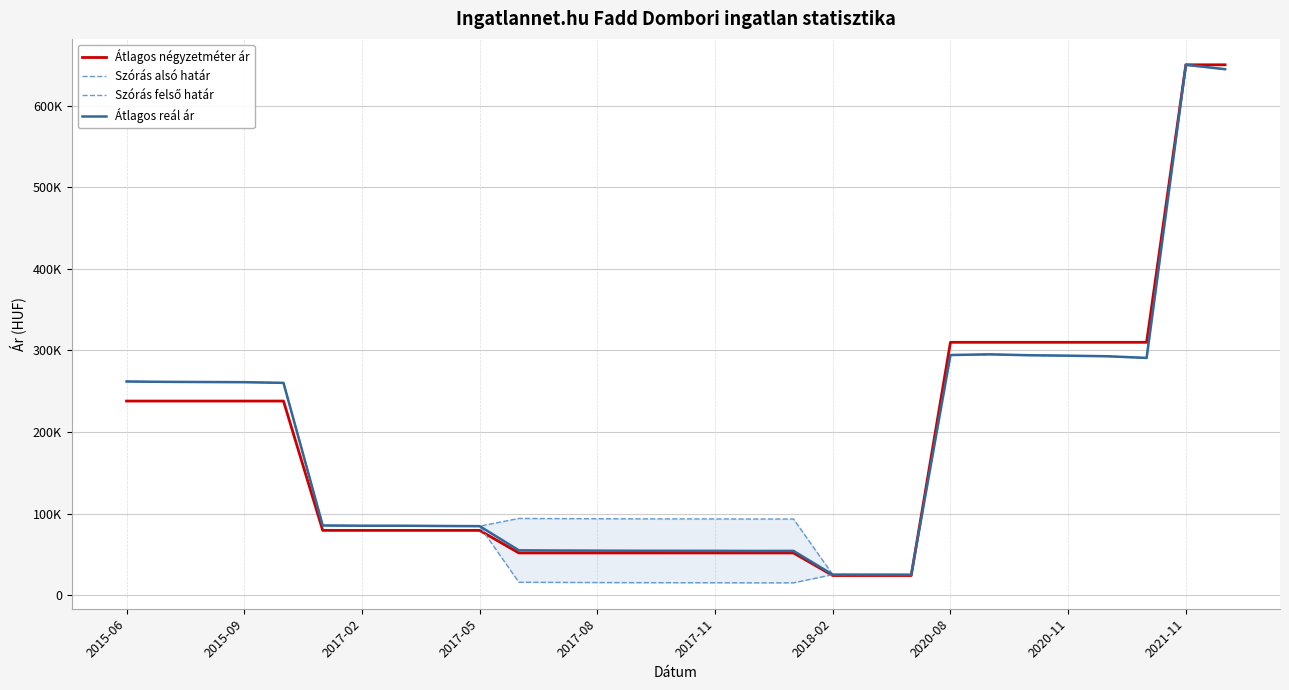

What are all the series names shown in the legend?

Átlagos négyzetméter ár, Szórás alsó határ, Szórás felső határ, Átlagos reál ár